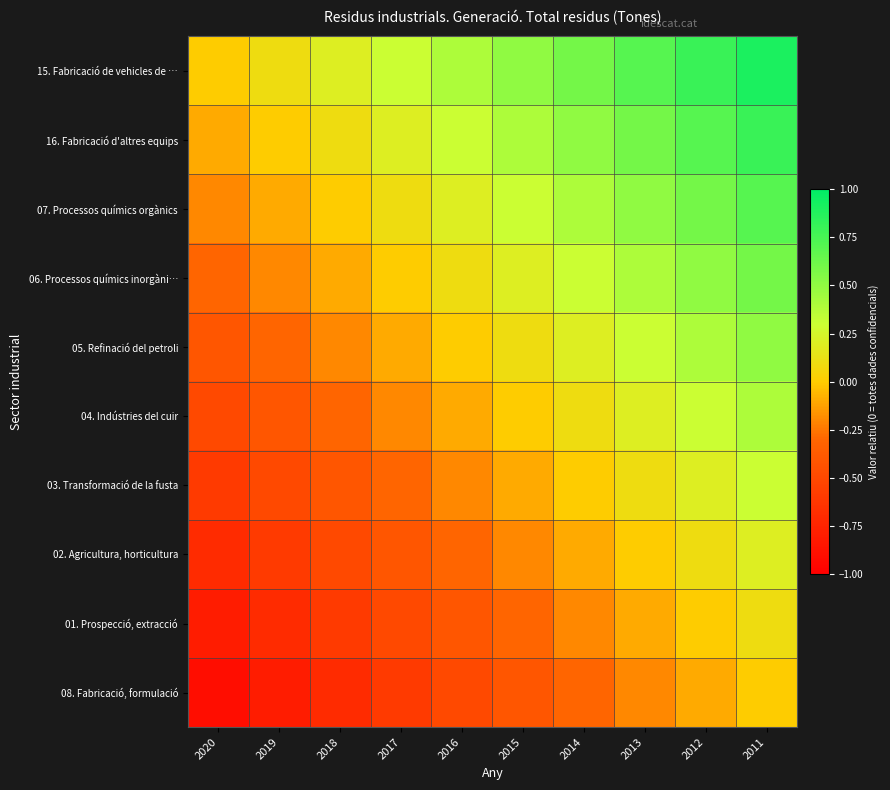

At how many categories does at least one series exceed 0?

9